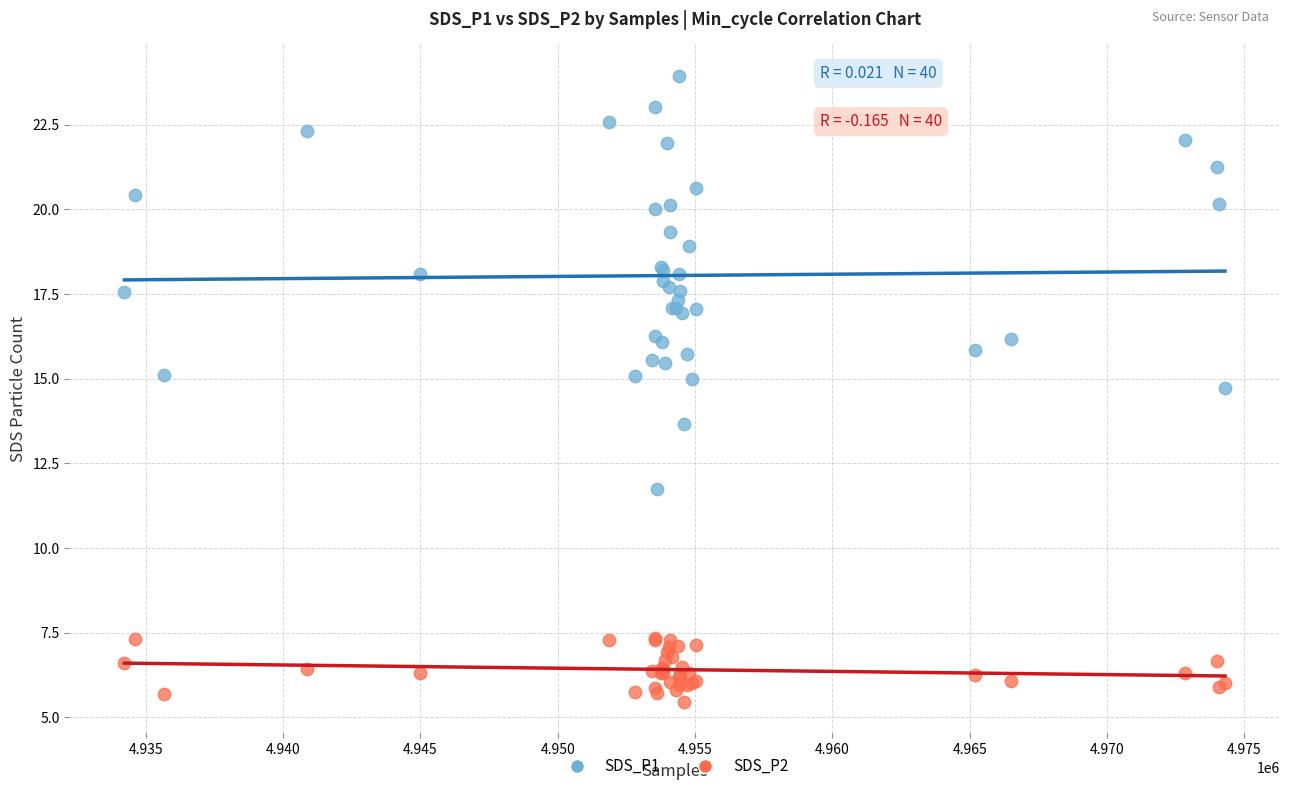

Which series has the largest Y range (max minus min)?

SDS_P1